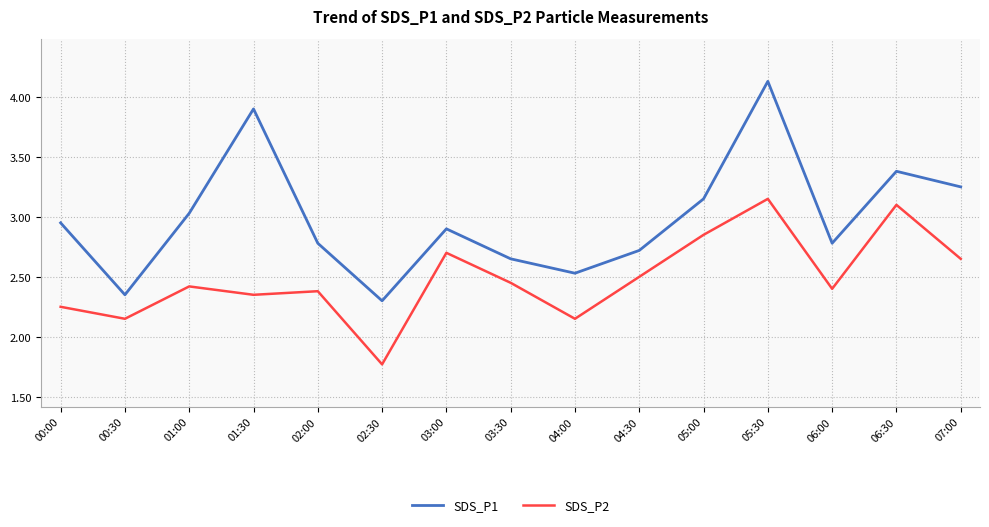

Rank the series by their average value, from highest to lowest.

SDS_P1, SDS_P2